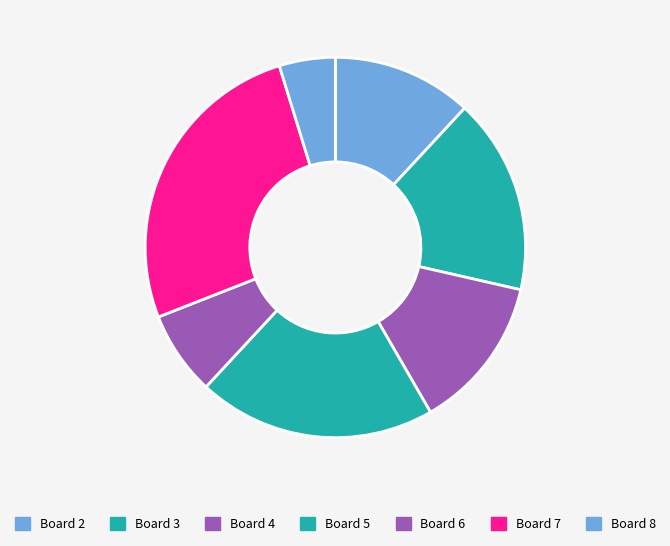

Is there a majority slice in this chart?

No